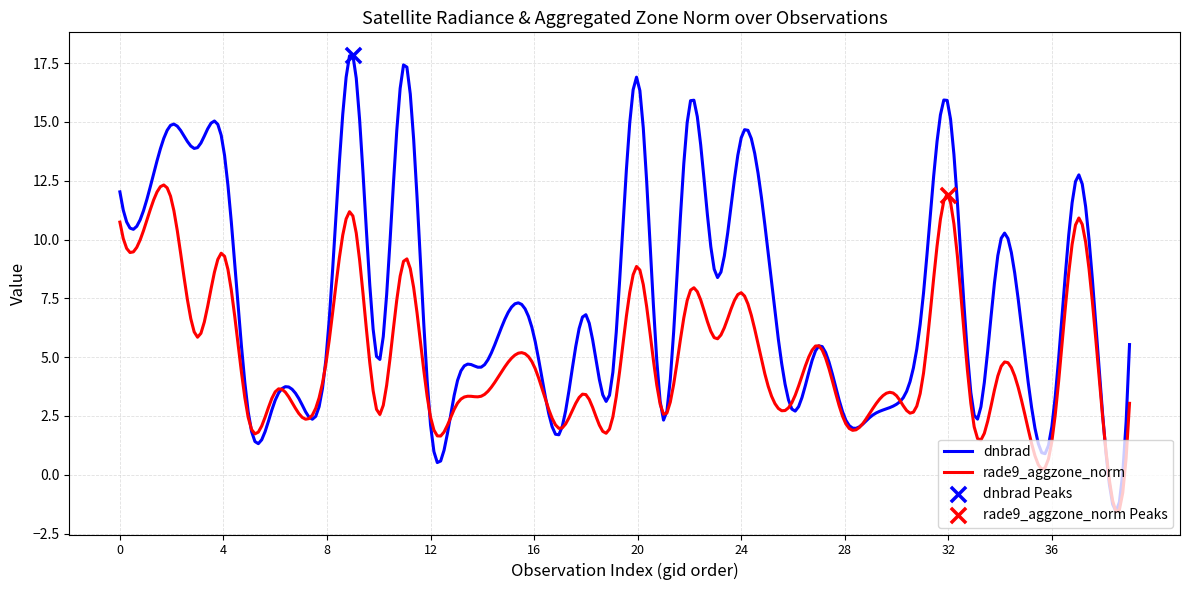

At how many categories does at least one series exceed 9?

14